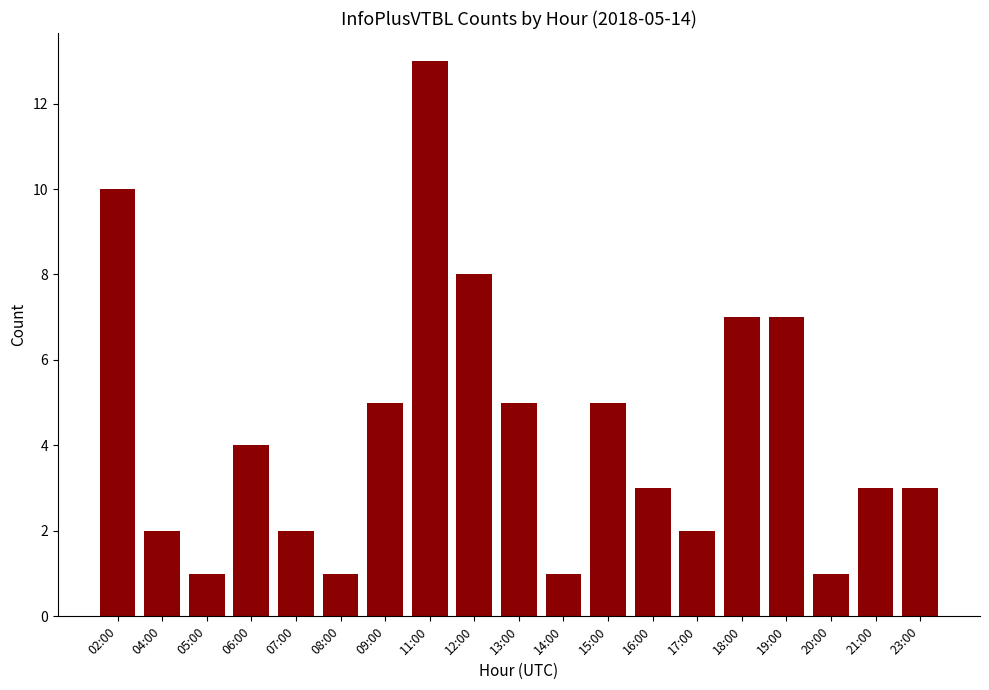

What is the ratio of the value at 18:00 to the value at 23:00?

2.3